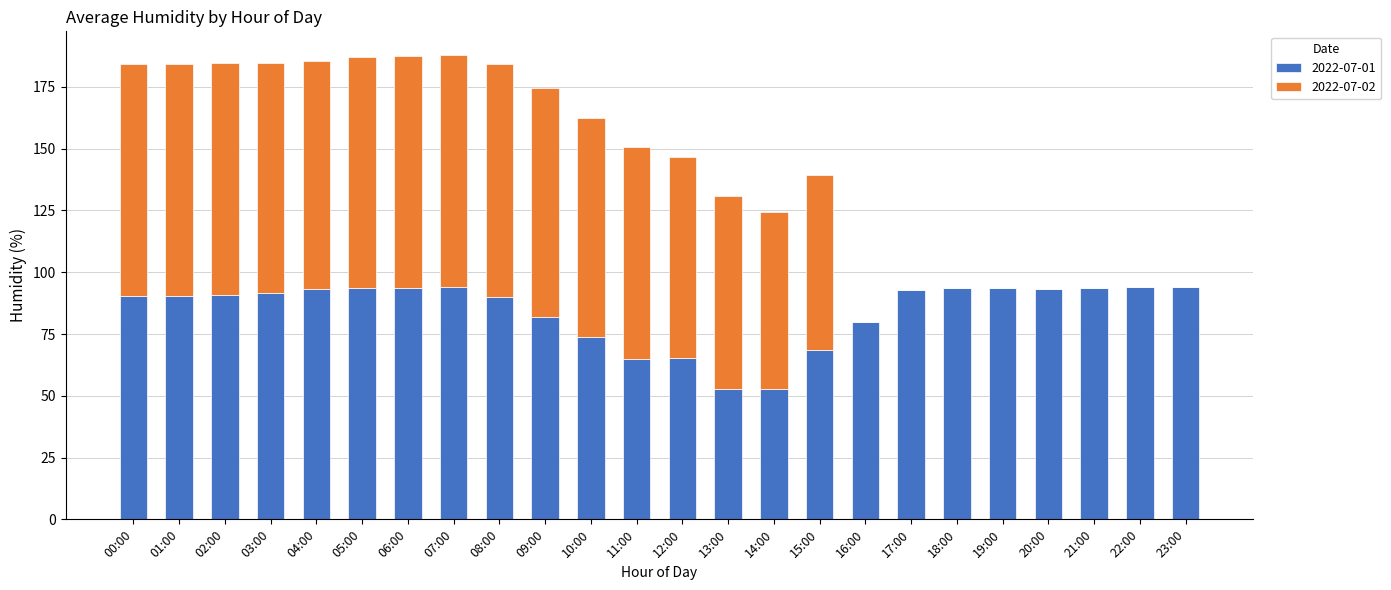

How many series are shown in this chart?

2